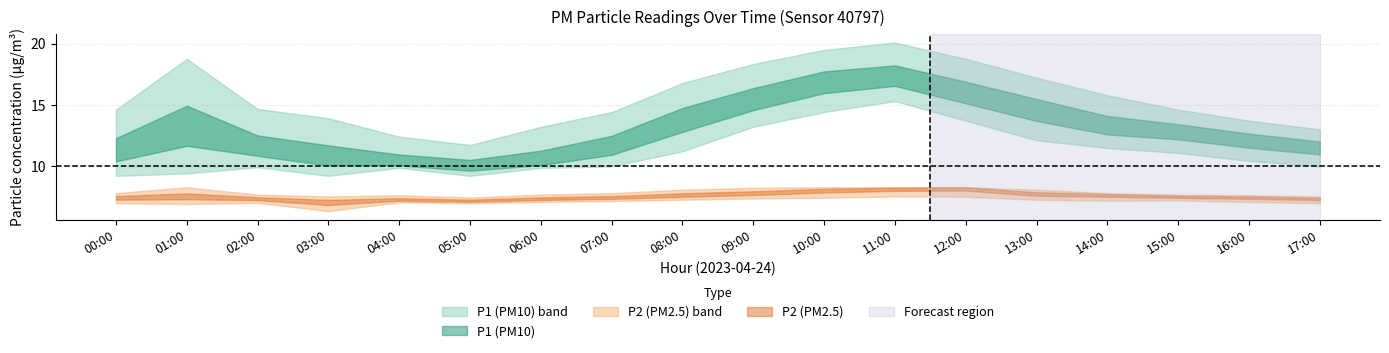

What is the label of the 10th point from the right?

08:00